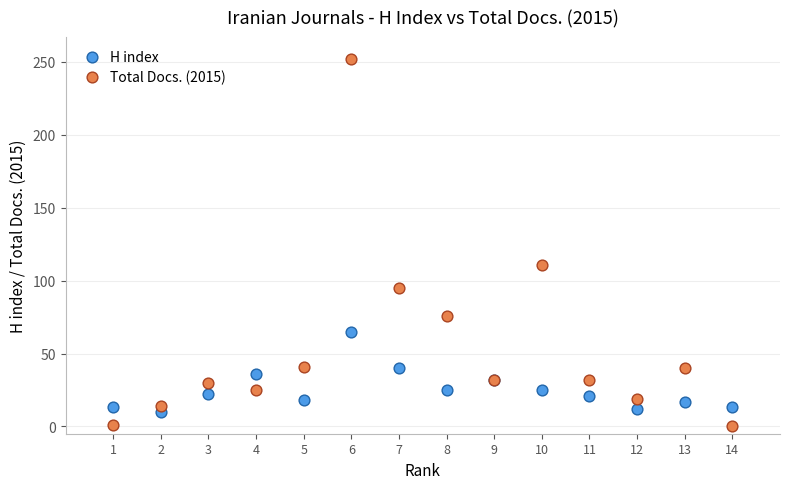

Across all series, what Y value is closest to 126?

111